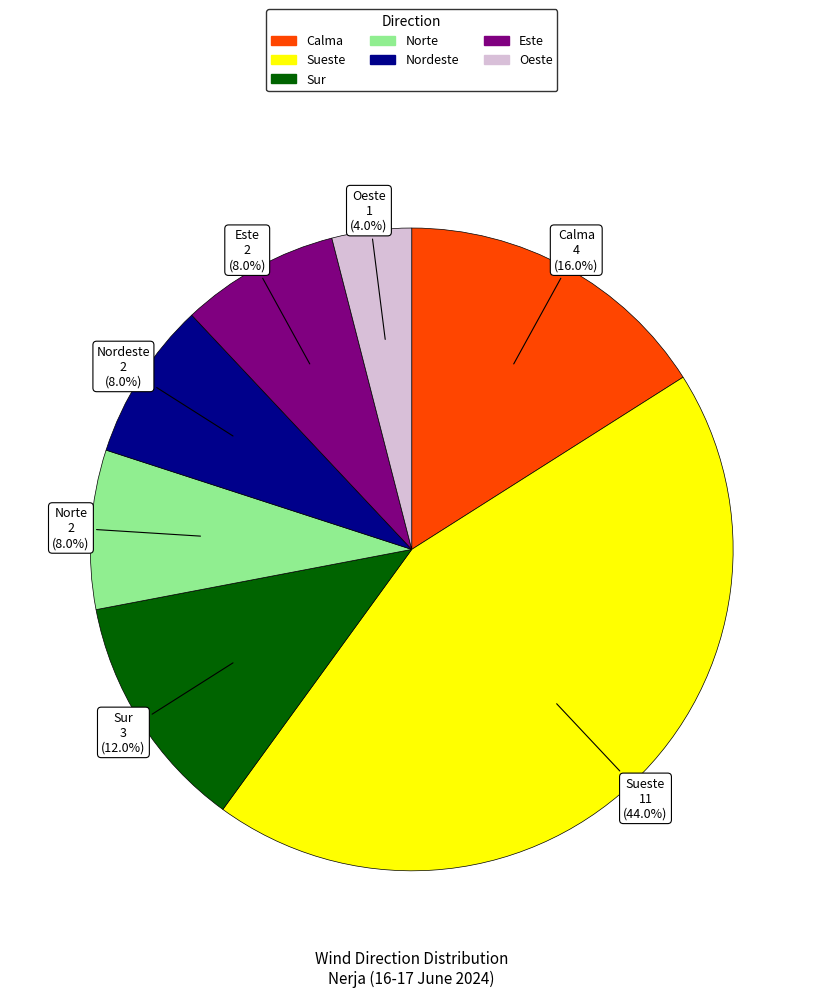

To the nearest percent, what is the difference between the largest and smallest slice percentages?

40%